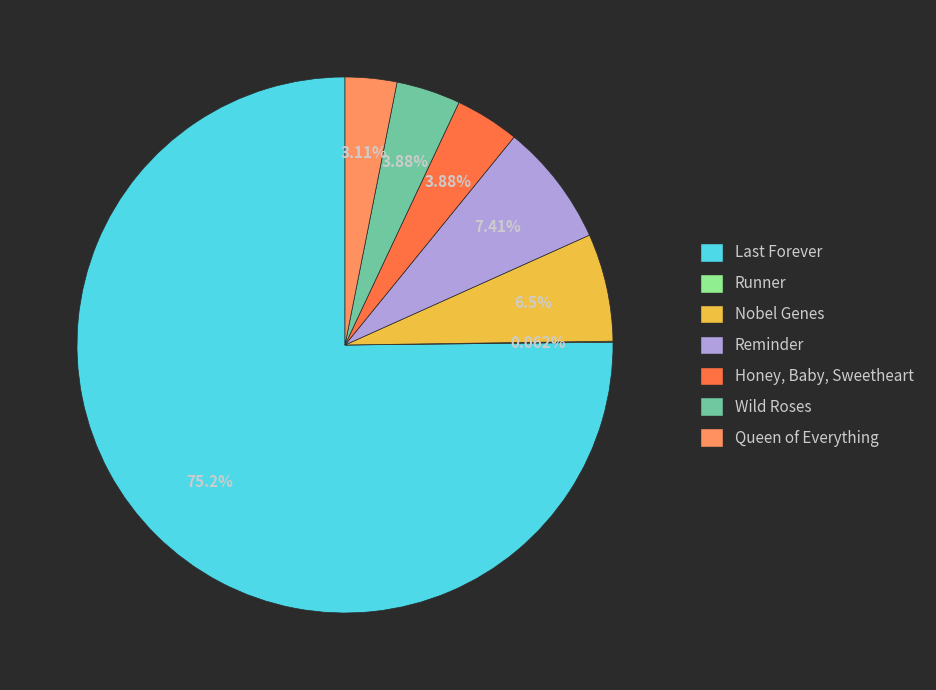

What percentage is the Honey, Baby, Sweetheart slice, to the nearest percent?

4%